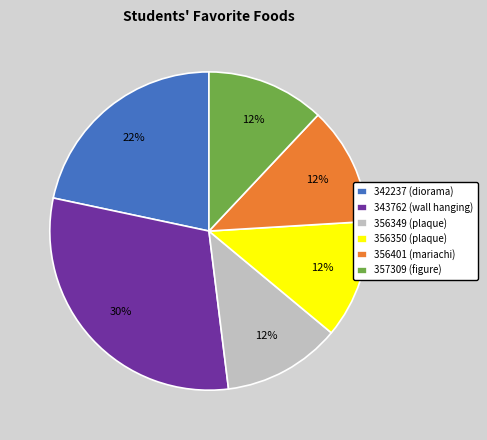

To the nearest percent, what is the combined percentage of 343762 (wall hanging) and 342237 (diorama)?

52%